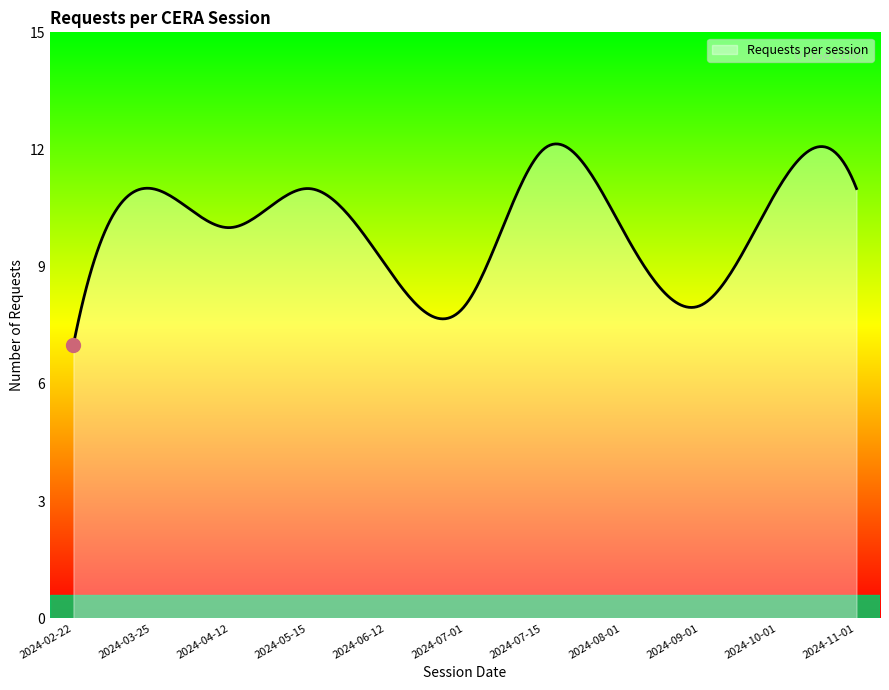

What is the difference between the maximum and minimum values?

5.1